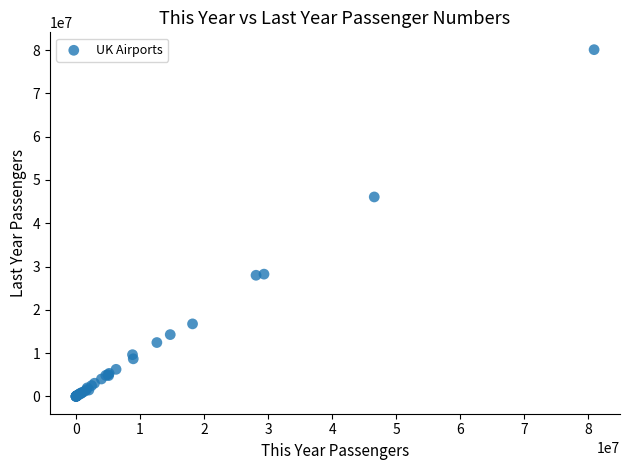

What Y value in the scatter plot is closest to 40059816?

46081327